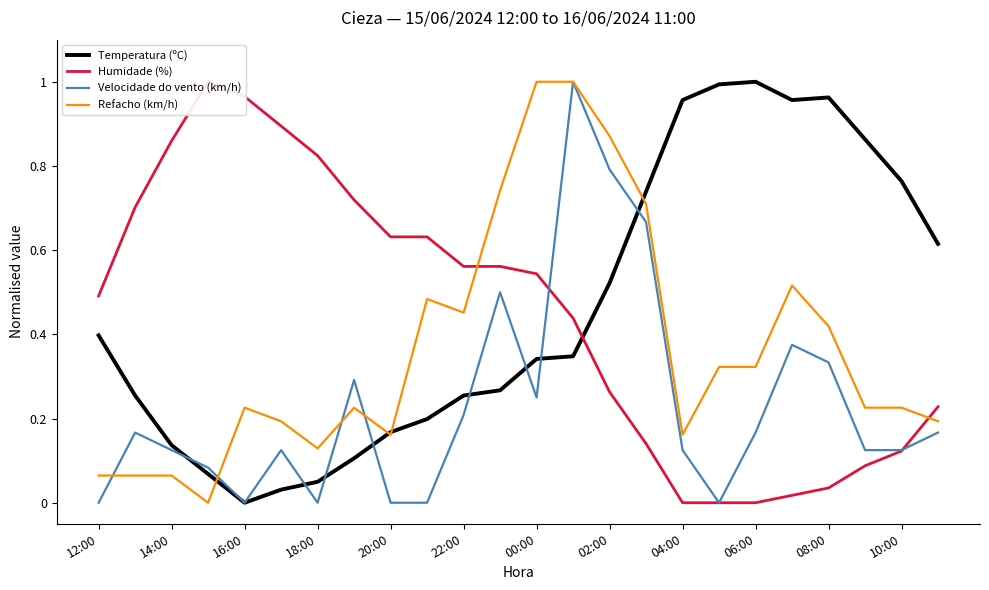

Is it true that Refacho (km/h) equals 0.0 at 14:00?

False